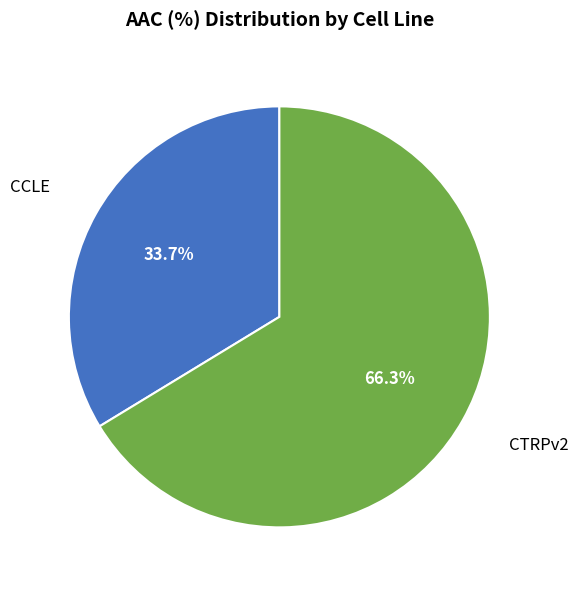

Rank the categories by value from highest to lowest.

CTRPv2, CCLE